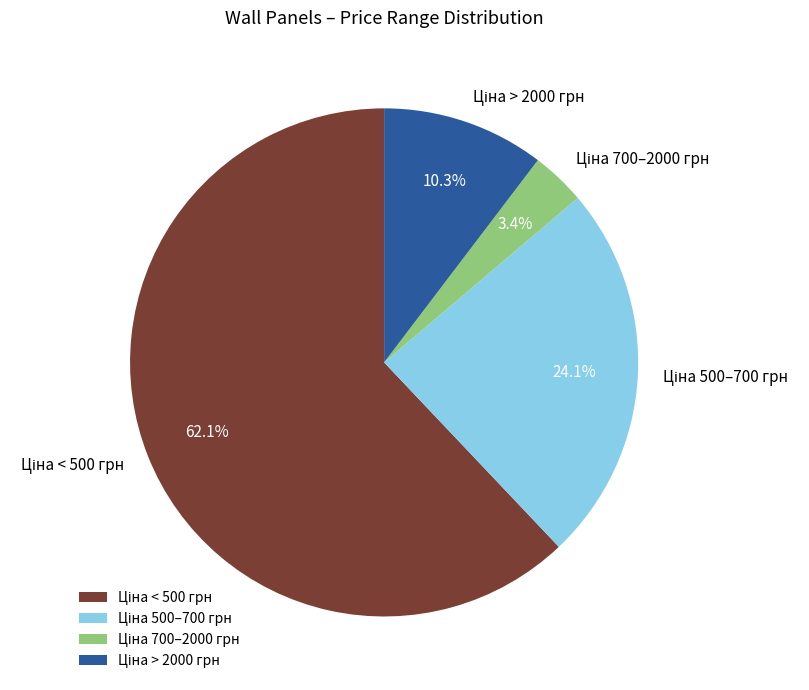

Is there a majority slice in this chart?

Yes